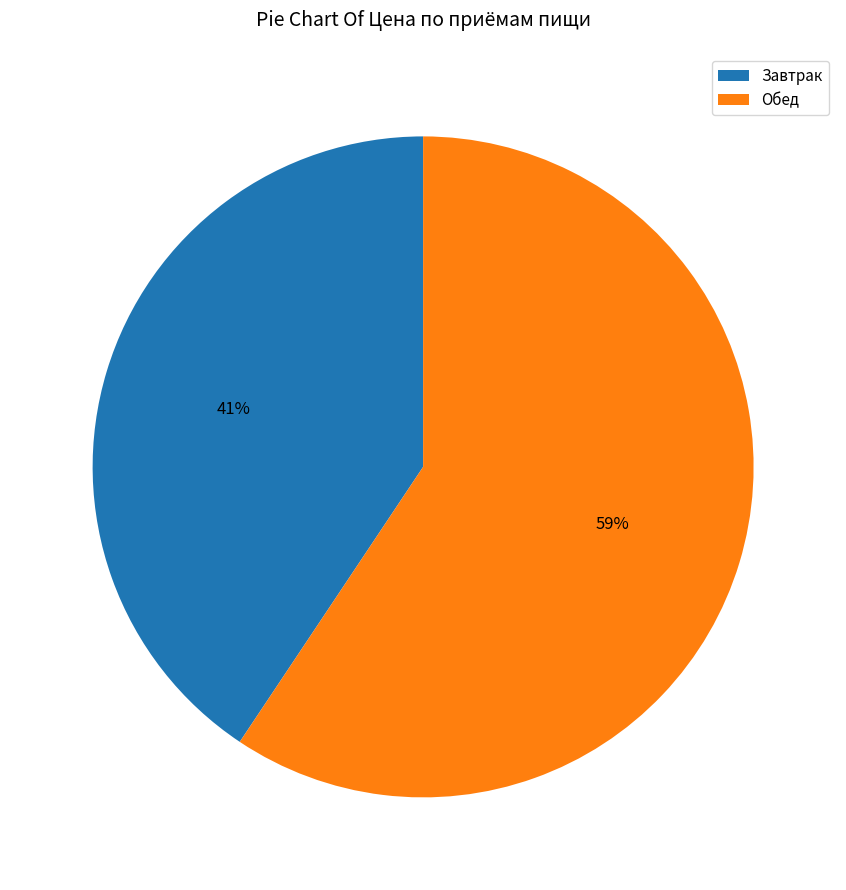

To the nearest percent, what is the combined percentage of Завтрак and Обед?

100%